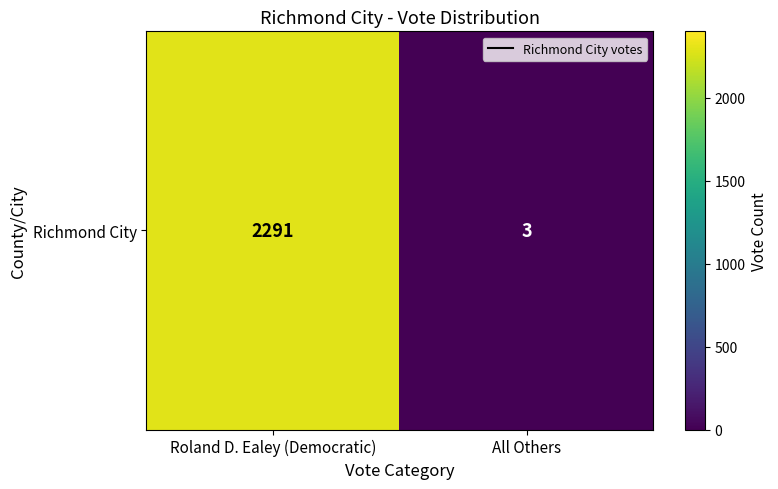

What is the sum of all values?

2294